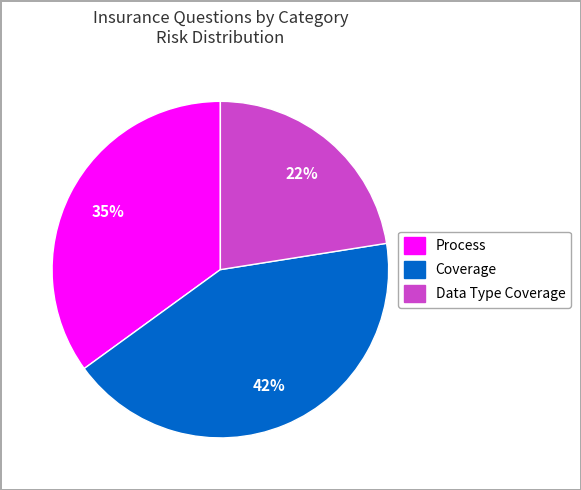

Is there any slice that represents more than half of the pie?

No